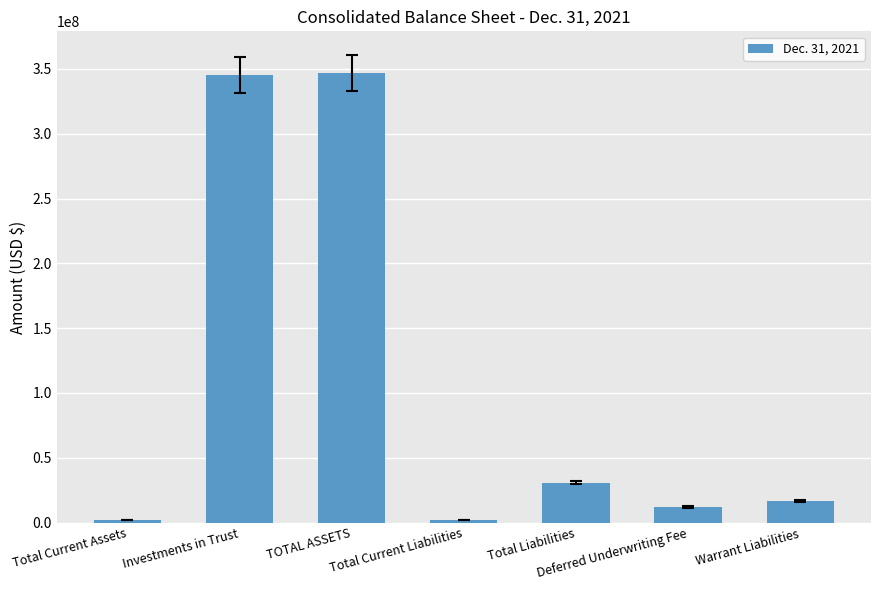

What is the value of the 3rd bar from the left?

347109714